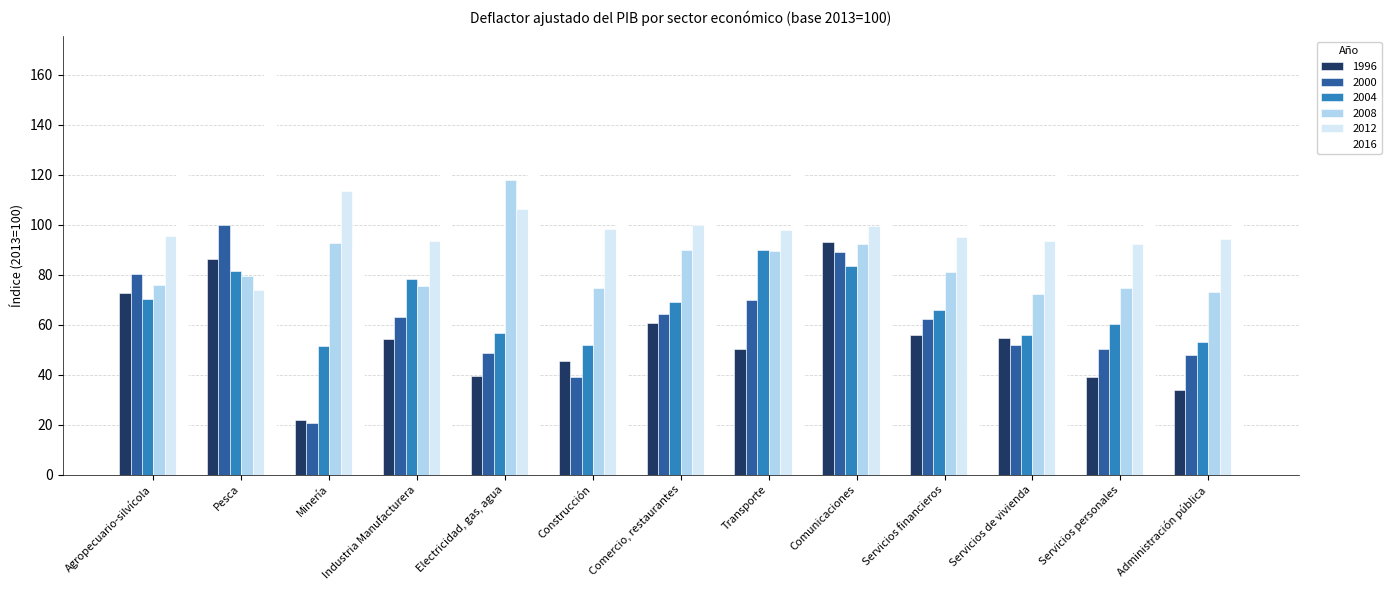

What is the total value across all series at Servicios personales?

434.9